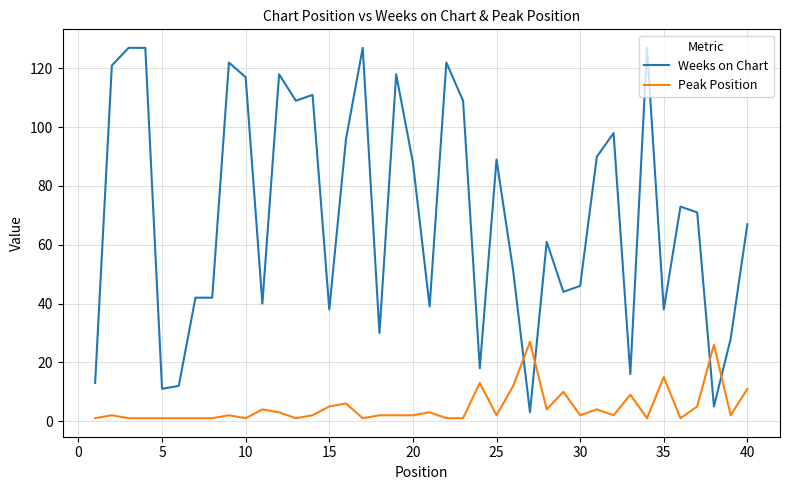

List the series in order of their peak value, lowest first.

Peak Position, Weeks on Chart